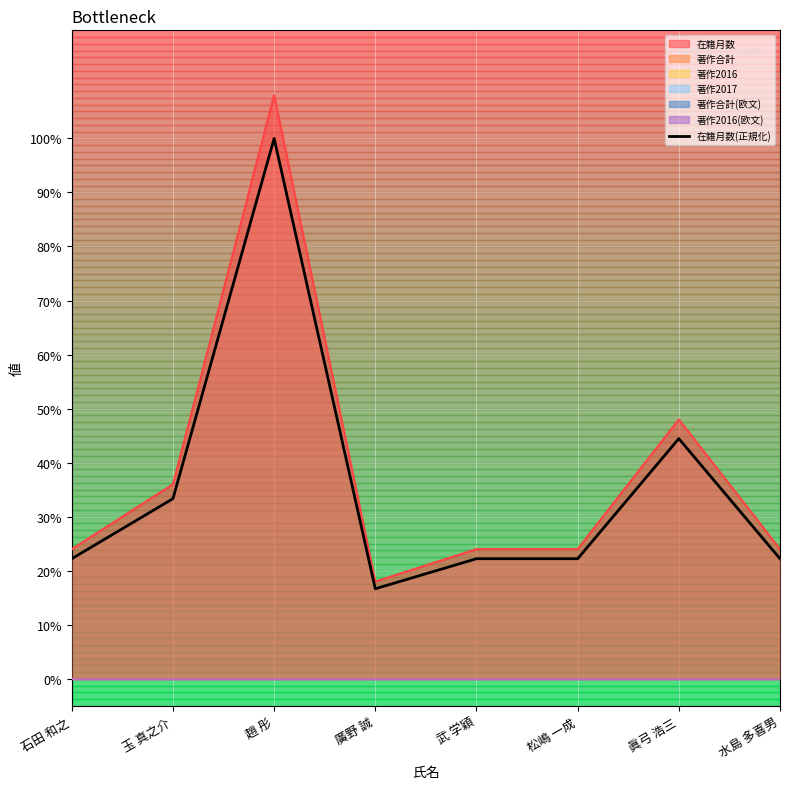

What is the average value?

35.4